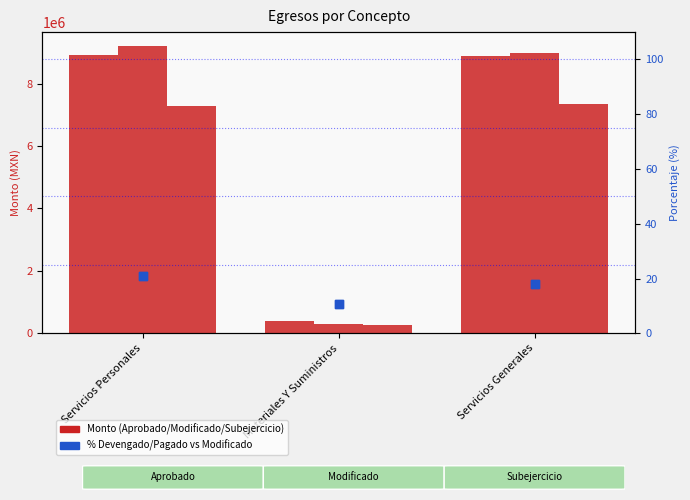

At which category is the sum across all series the highest?

Servicios Personales